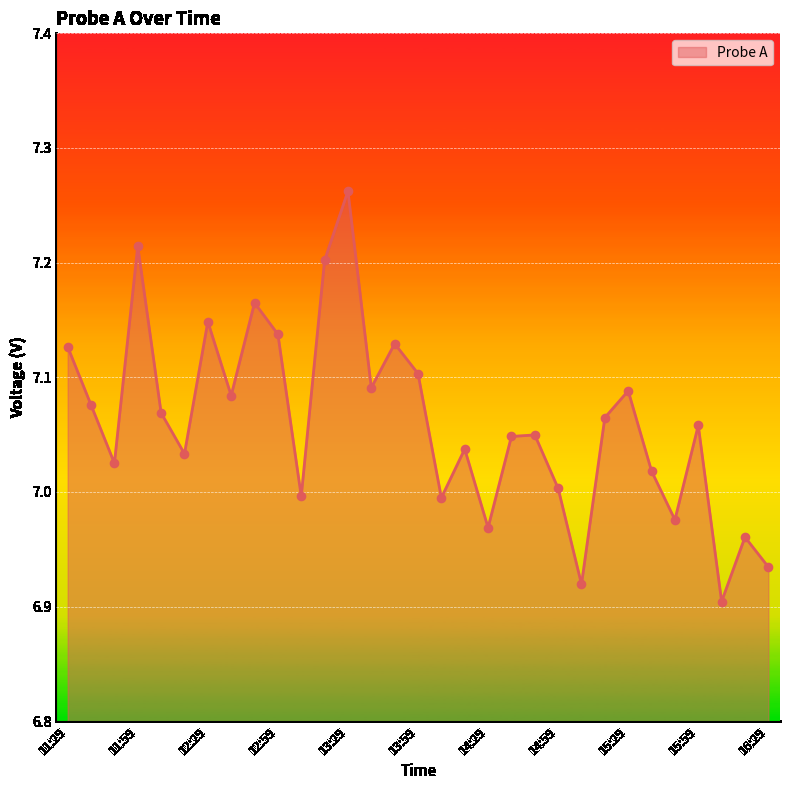

What is the difference between the maximum and minimum values?

0.4